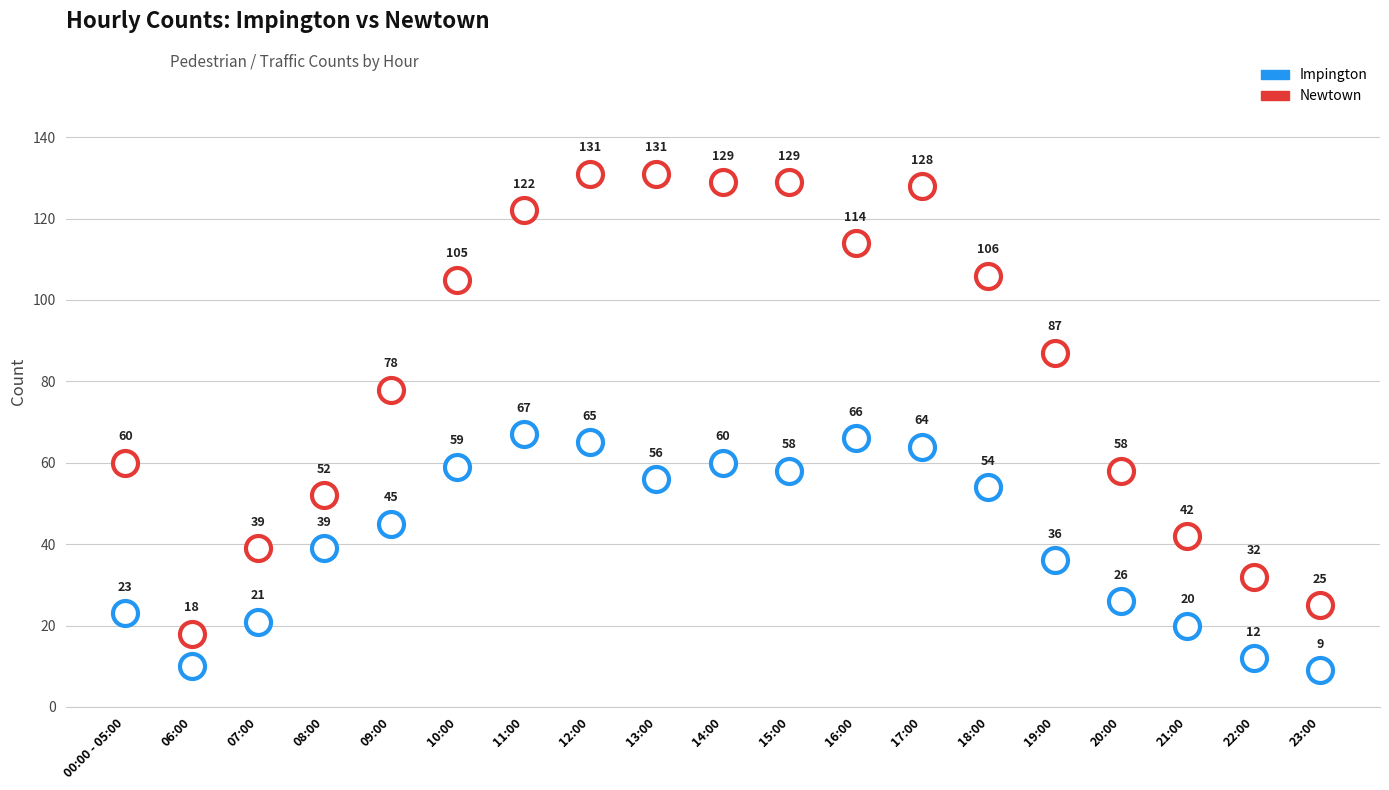

List the labels in order of Impington value, largest first.

11:00, 16:00, 12:00, 17:00, 14:00, 10:00, 15:00, 13:00, 18:00, 09:00, 08:00, 19:00, 20:00, 00:00 - 05:00, 07:00, 21:00, 22:00, 06:00, 23:00